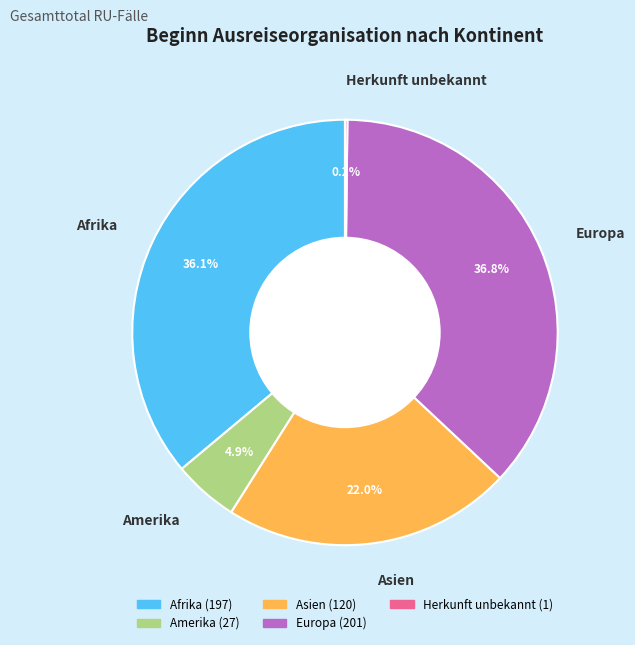

What is the ratio of the value at Afrika to the value at Europa?

1.0